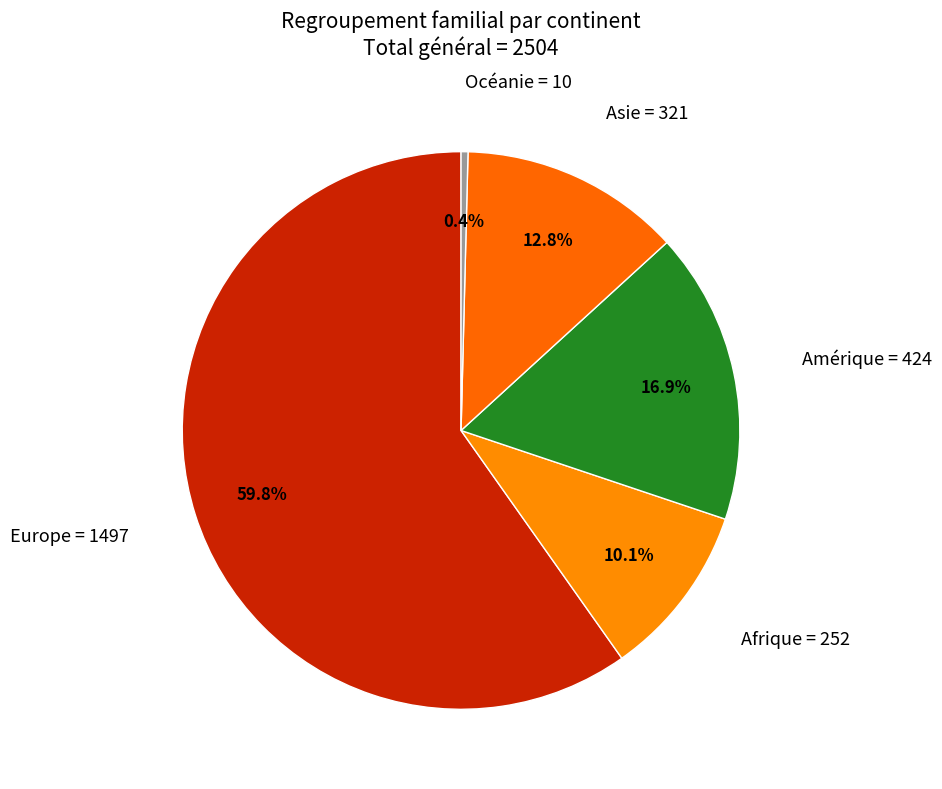

Is it true that Asie is 1% of the pie?

False